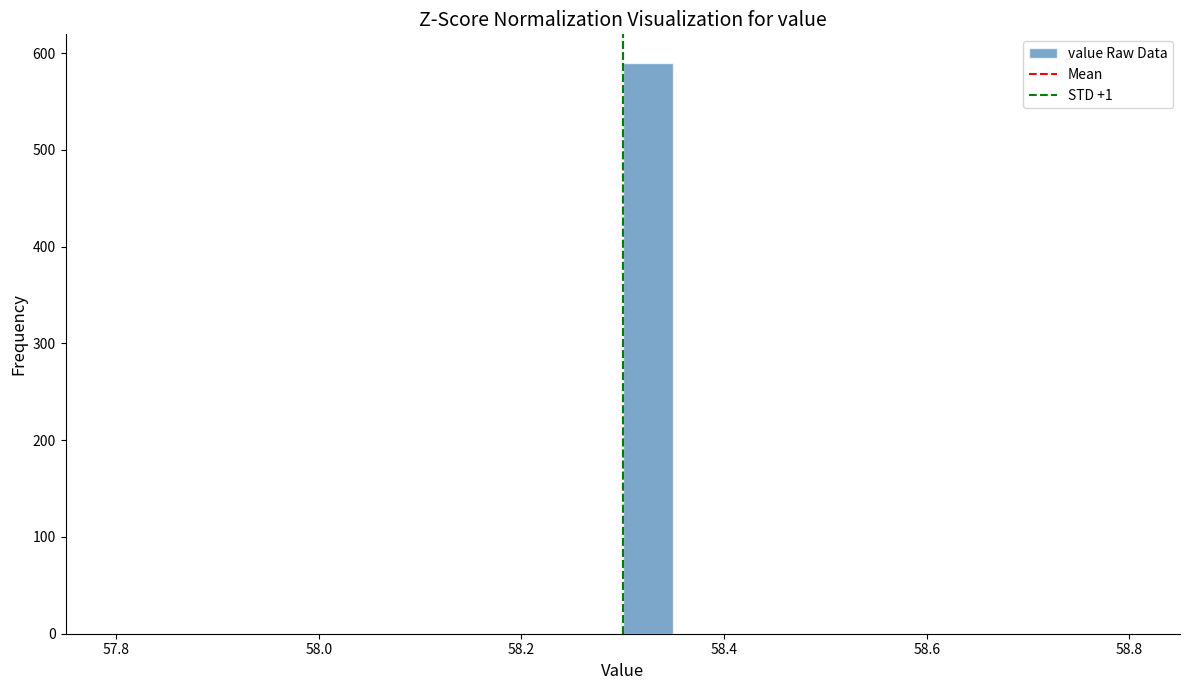

Read against the x-axis, roughly where is the centre of the tallest bar?

58.32